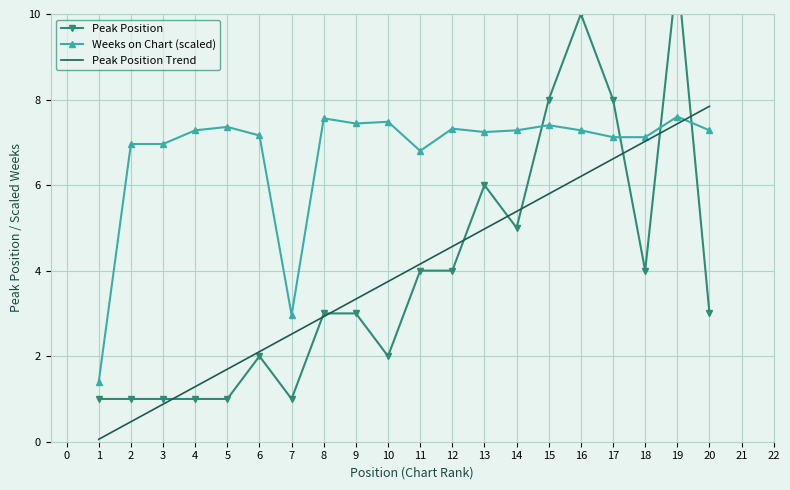

What is the average value of the Peak Position series?

4.0